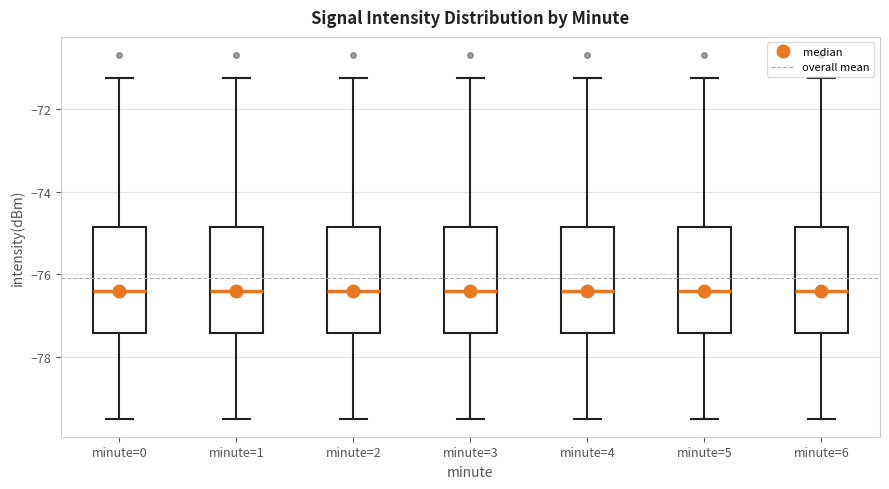

Reading left to right, transcribe this box plot: for each box, give where its median line is, the range the box spans, and where its two whiskers end, as read against the y-axis. The values are not printed on the chart, so give them approximately, as read against the axis.

minute=0: median -76.4, box -77.4 to -74.8, whiskers -79.4 to -71.2
minute=1: median -76.4, box -77.4 to -74.8, whiskers -79.4 to -71.2
minute=2: median -76.4, box -77.4 to -74.8, whiskers -79.4 to -71.2
minute=3: median -76.4, box -77.4 to -74.8, whiskers -79.4 to -71.2
minute=4: median -76.4, box -77.4 to -74.8, whiskers -79.4 to -71.2
minute=5: median -76.4, box -77.4 to -74.8, whiskers -79.4 to -71.2
minute=6: median -76.4, box -77.4 to -74.8, whiskers -79.4 to -71.2